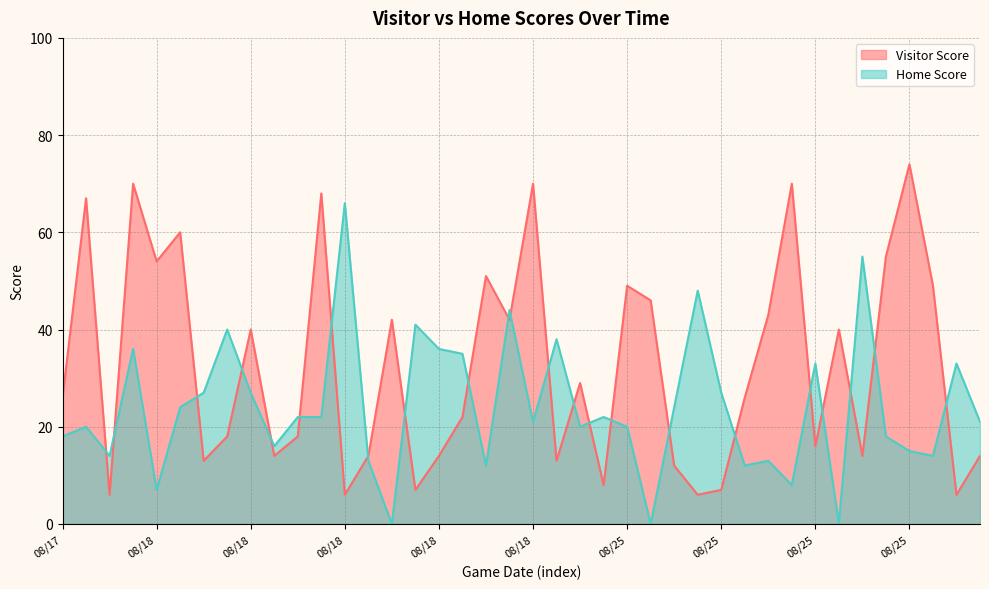

Does the chart display data point markers on the line(s)?

No